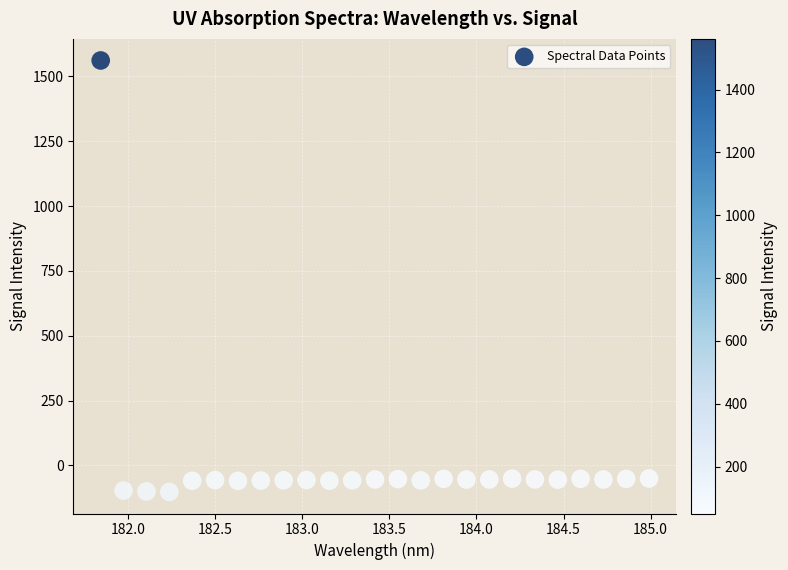

What is the range of X values (max minus min)?

3.1